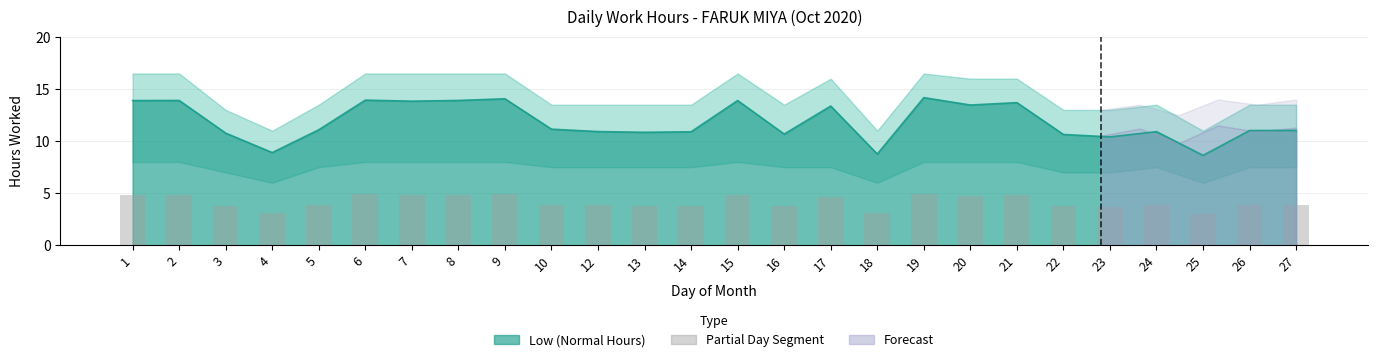

The value at 21 is 4.8. True or false?

True